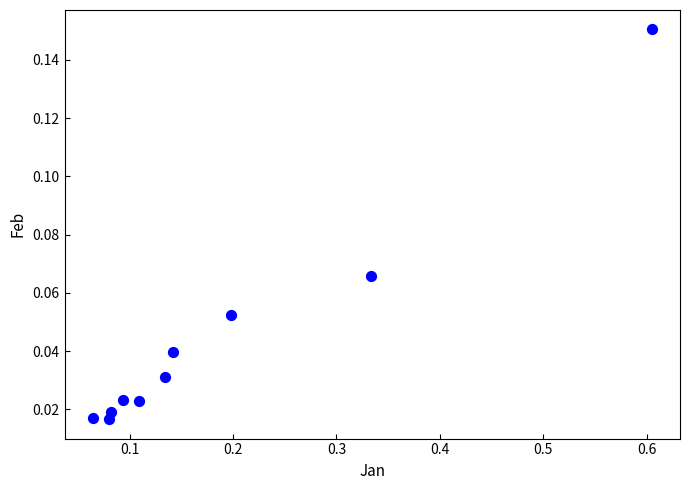

What is the range of X values (max minus min)?

0.5